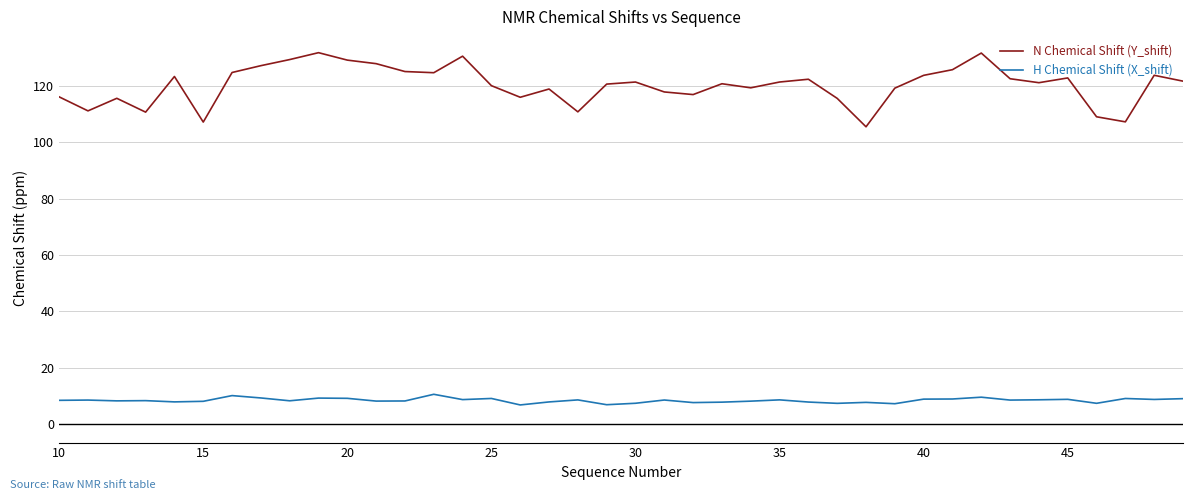

Rank the series by their maximum value, from highest to lowest.

N Chemical Shift (Y_shift), H Chemical Shift (X_shift)